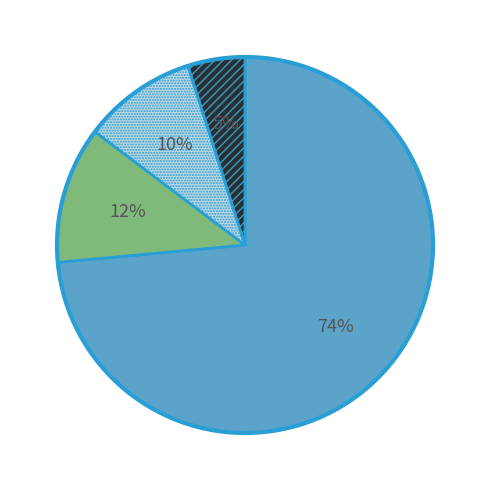

To the nearest percent, what is the average slice percentage?

25%